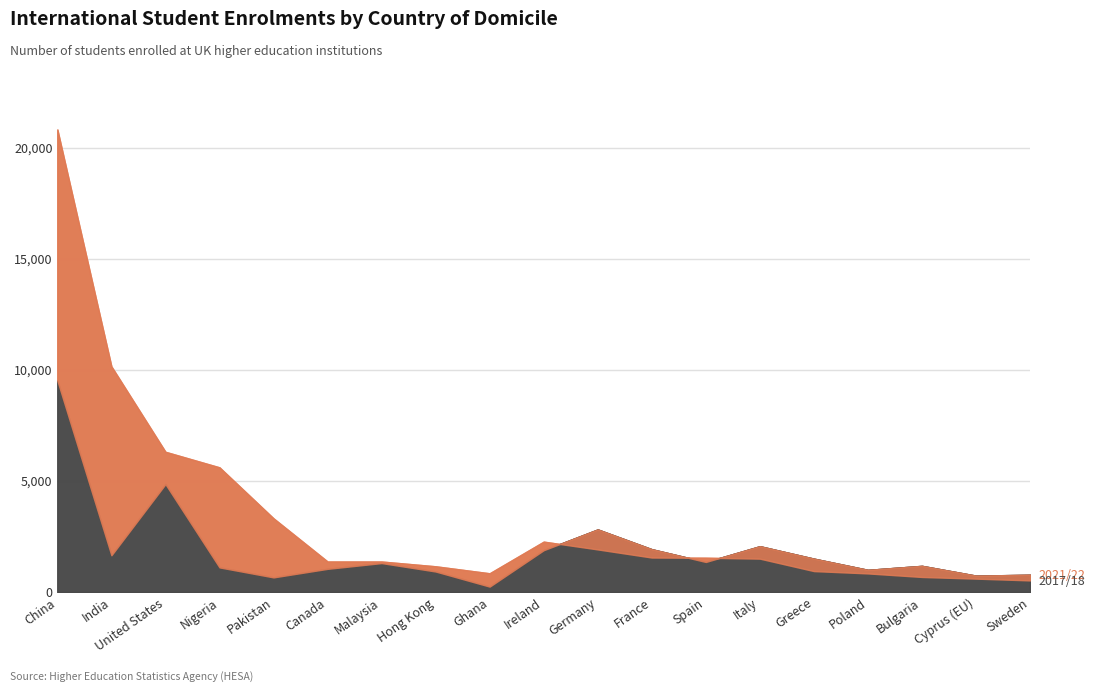

Where is the data nearest to the value 10680?

India